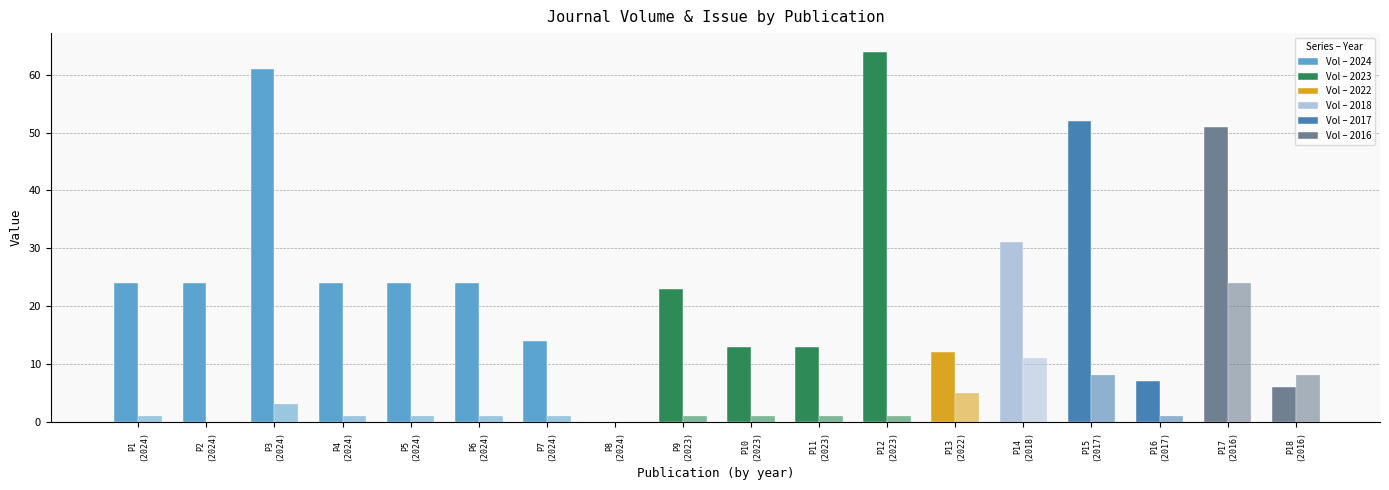

What is the greatest value displayed?

64